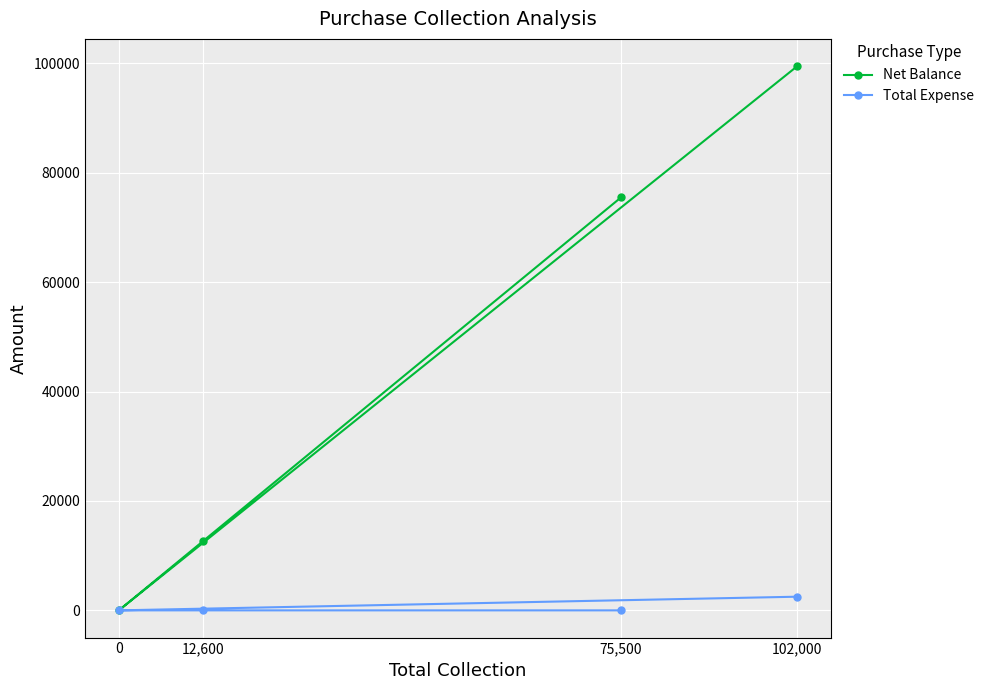

What position from the left is 12,600?

2